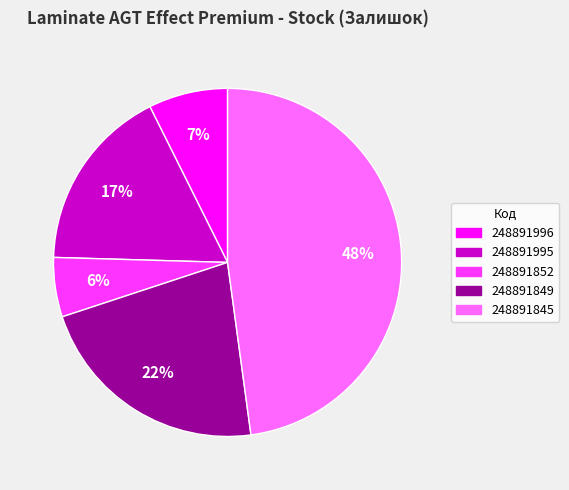

Is the sum of 248891849 and 248891845 greater than half?

Yes